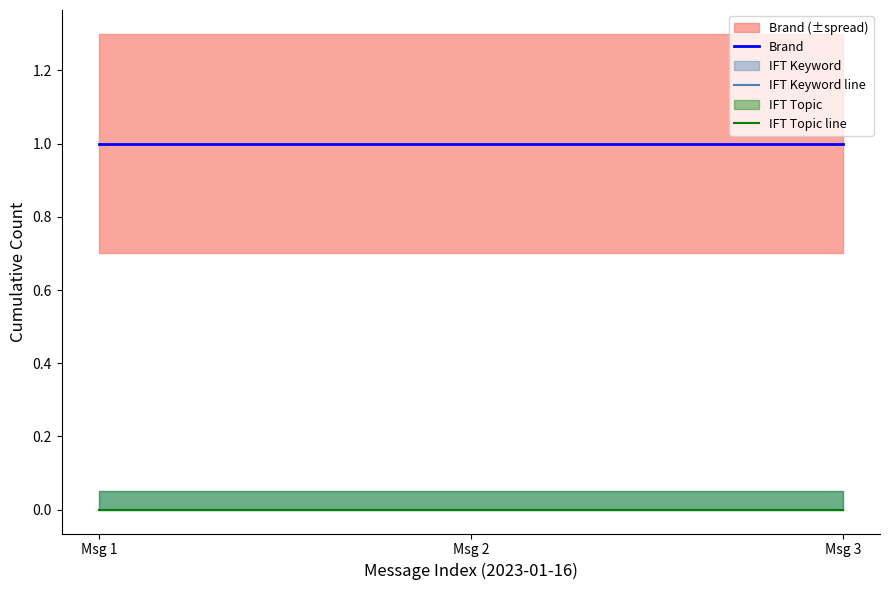

What is the spread (max minus min) of values at Msg 1?

1